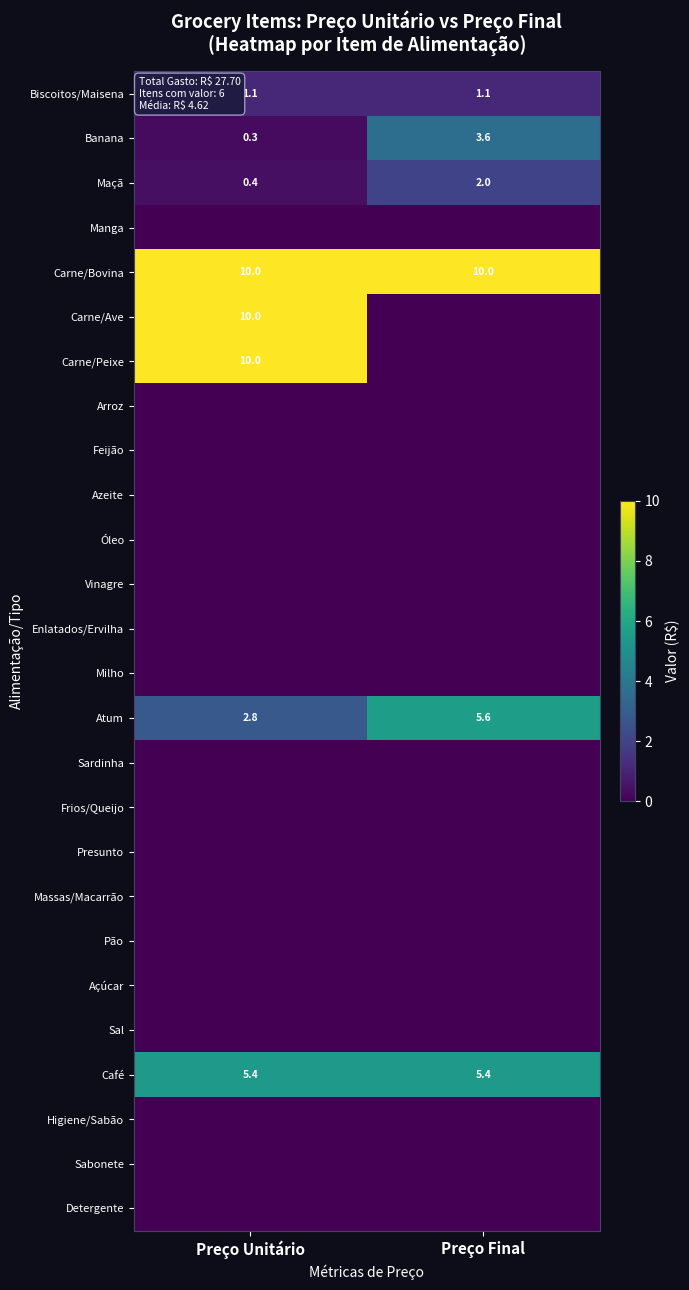

True or false: Atum has a value of 2.8 at Preço Unitário.

True